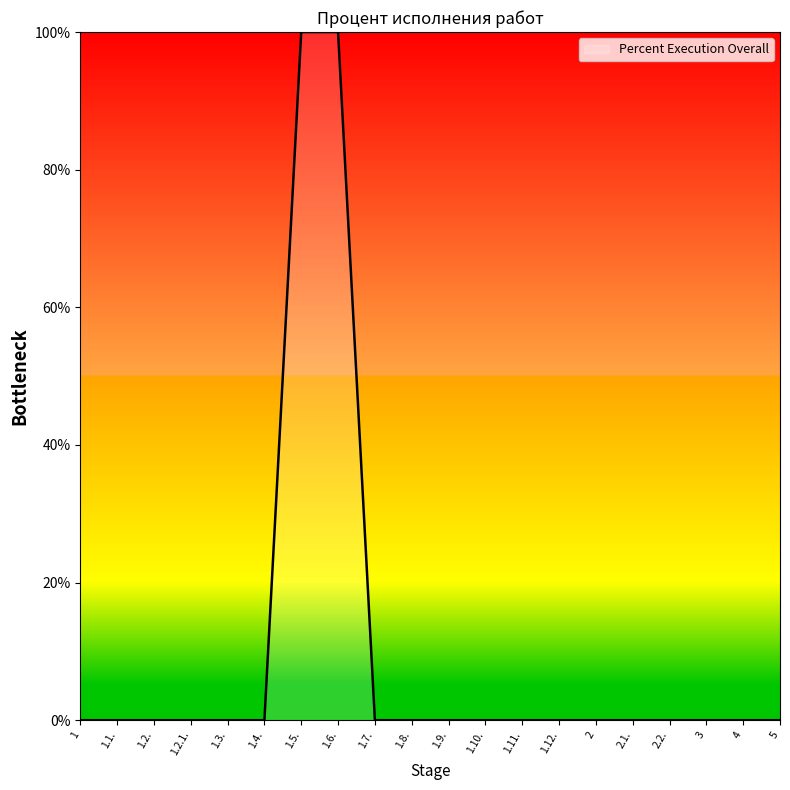

Reading left to right, transcribe all the data shown in this chart.

1=0	1.1.=0	1.2.=0	1.2.1.=0	1.3.=0	1.4.=0	1.5.=100	1.6.=100	1.7.=0	1.8.=0	1.9.=0	1.10.=0	1.11.=0	1.12.=0	2=0	2.1.=0	2.2.=0	3=0	4=0	5=0